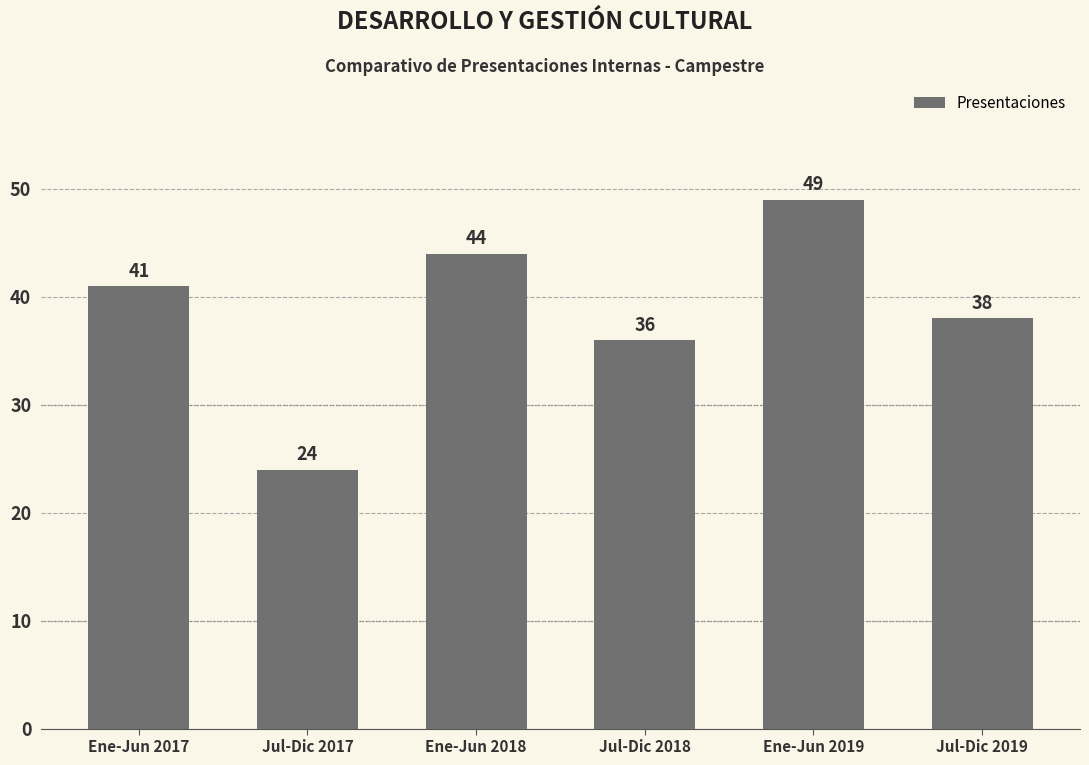

What is the approximate value at Ene-Jun 2019?

49